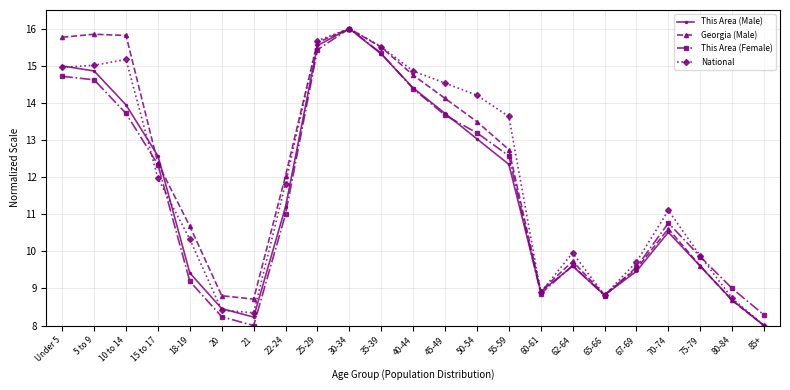

Does the chart have visible grid lines?

Yes